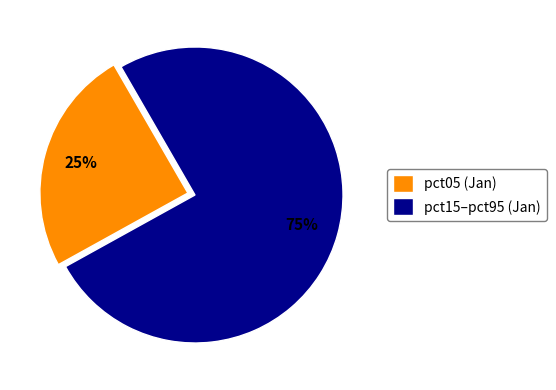

To the nearest percent, what is the average slice percentage?

50%